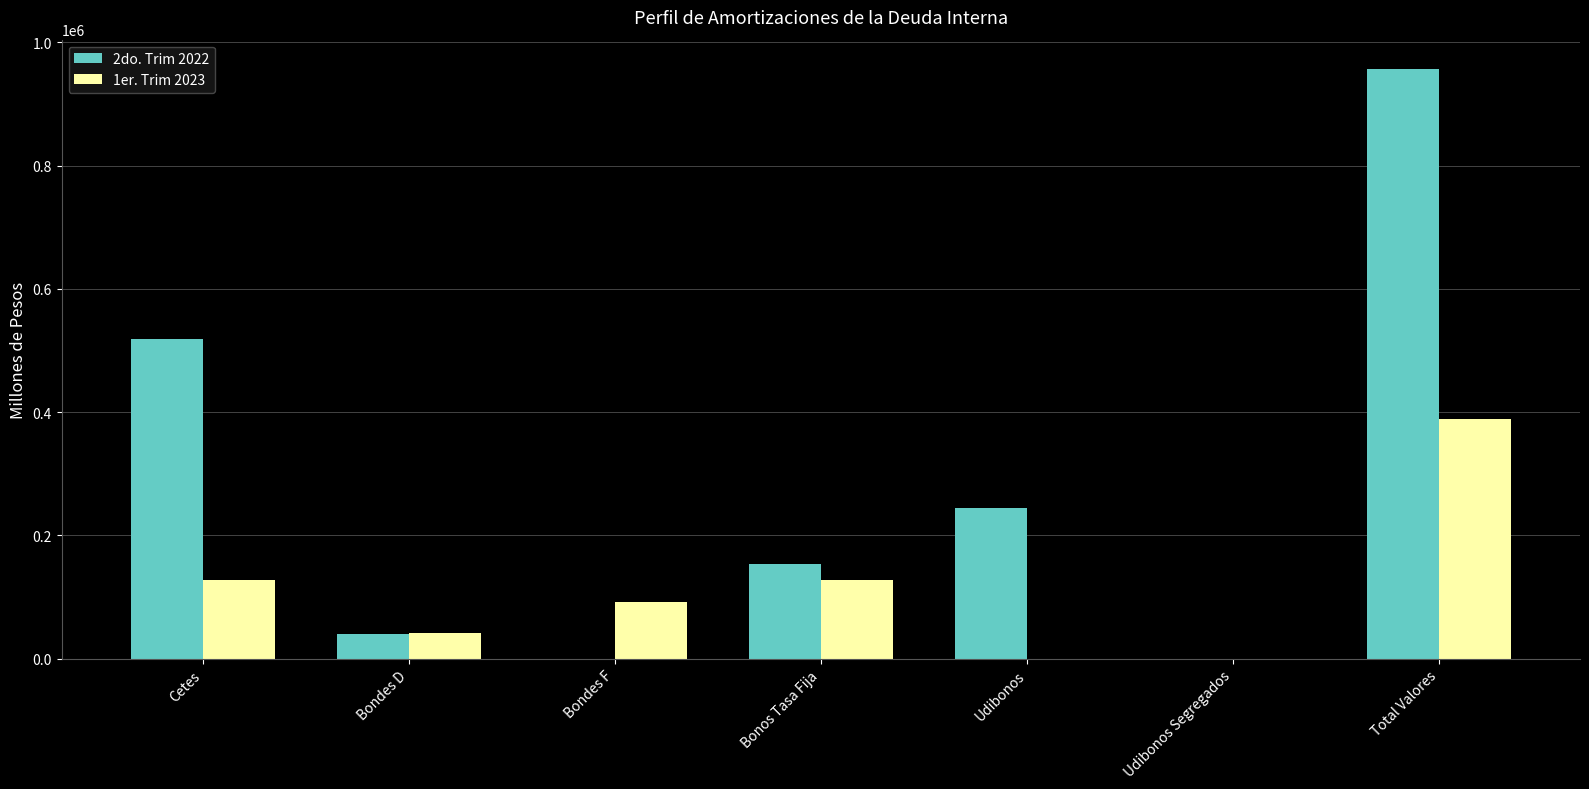

Which series changed the most between Bondes F and Total Valores?

2do. Trim 2022